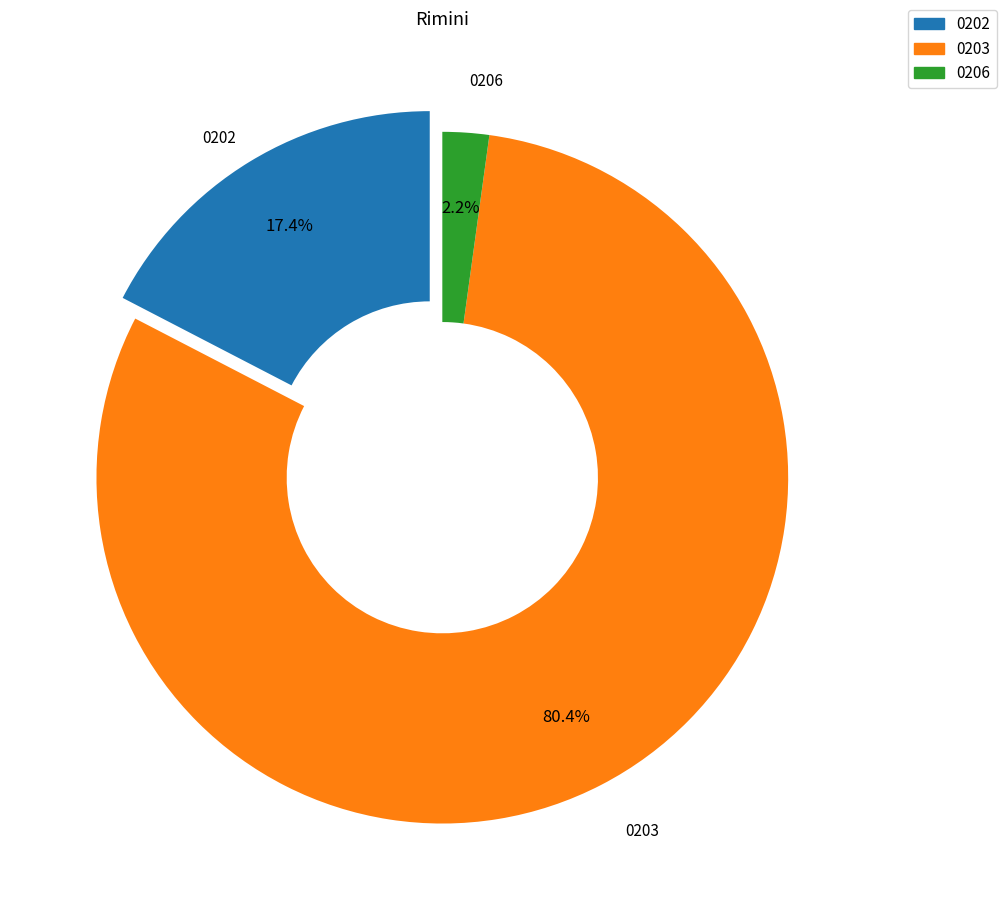

Does any single category account for the majority?

Yes